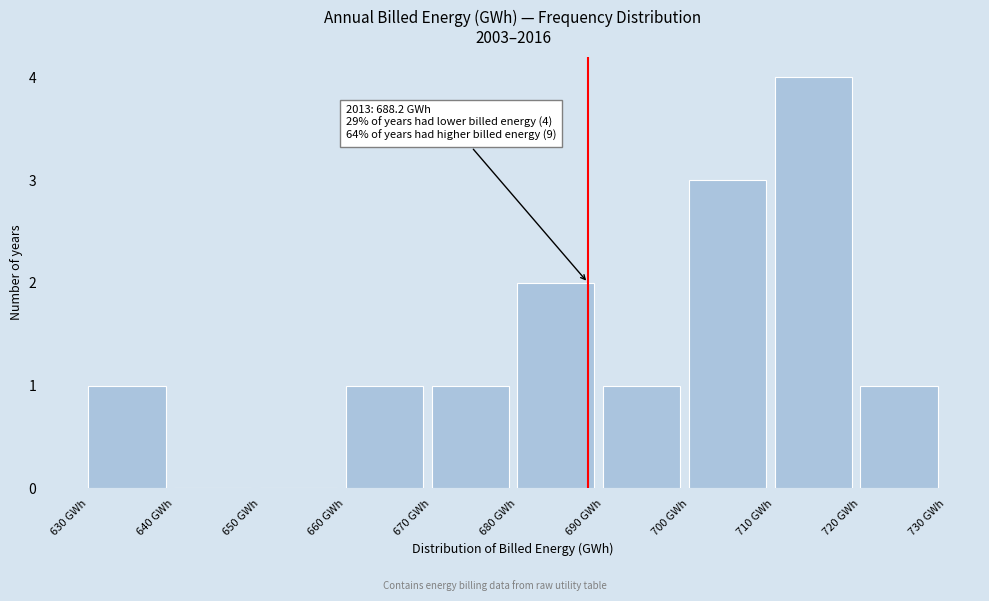

Over which range of the x-axis is the bar tallest?

710 to 720